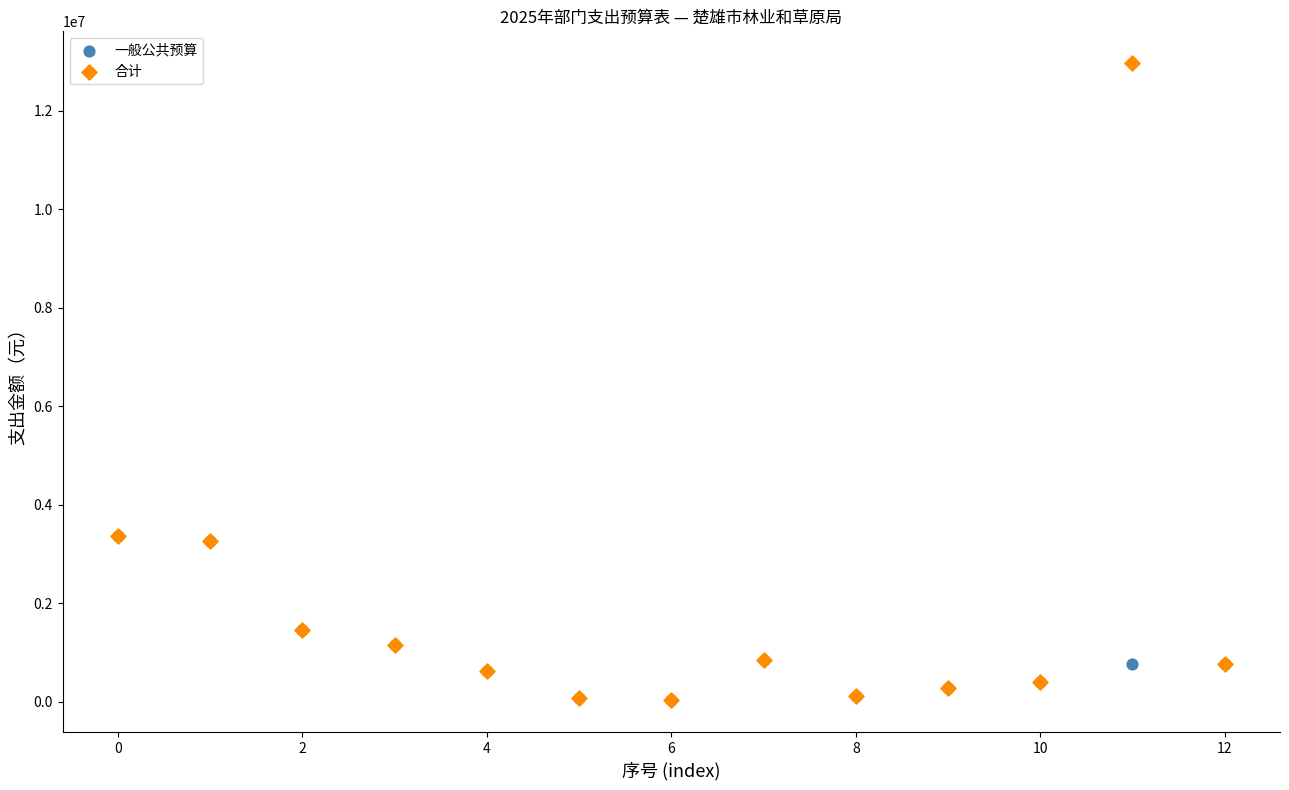

Which series has the widest spread of Y values?

合计